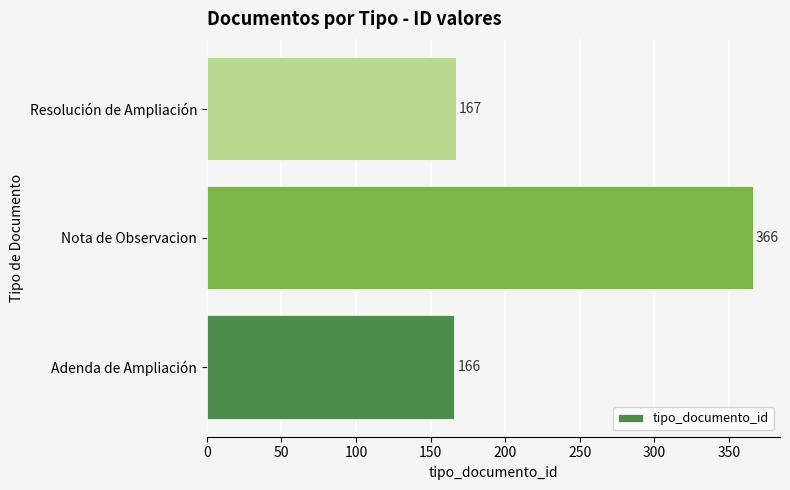

How many values are below 167?

1